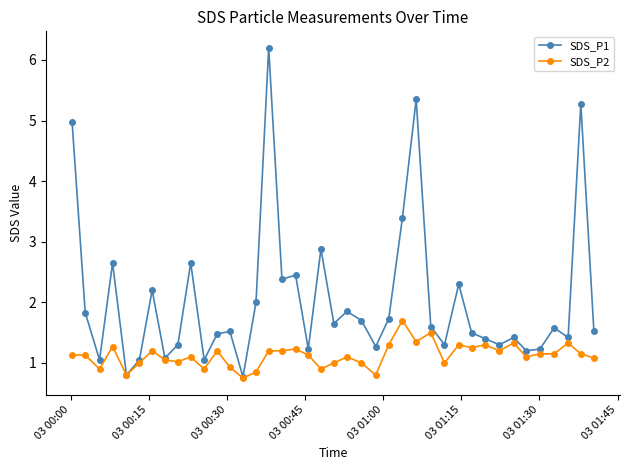

Which series has the largest range (max minus min)?

SDS_P1